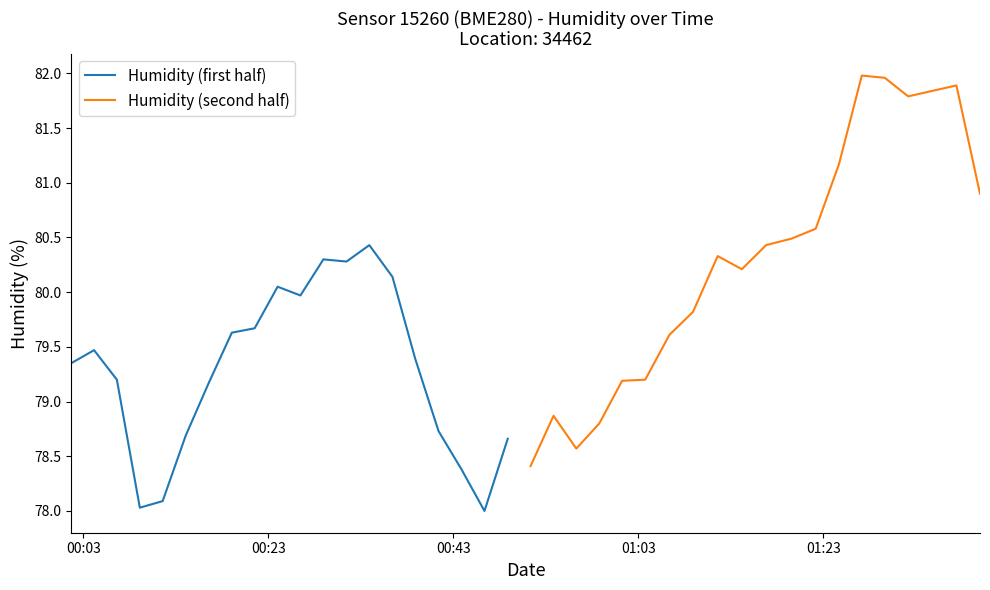

At how many categories does at least one series exceed 81?

6